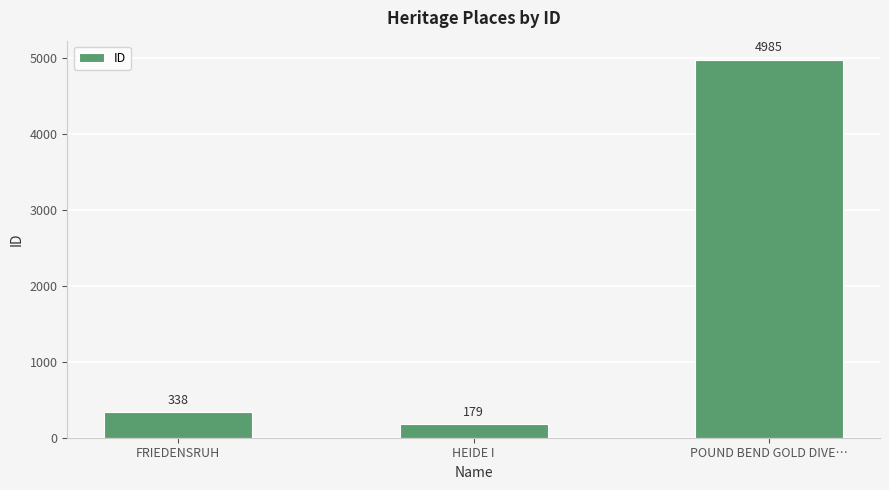

What position from the left is HEIDE I?

2